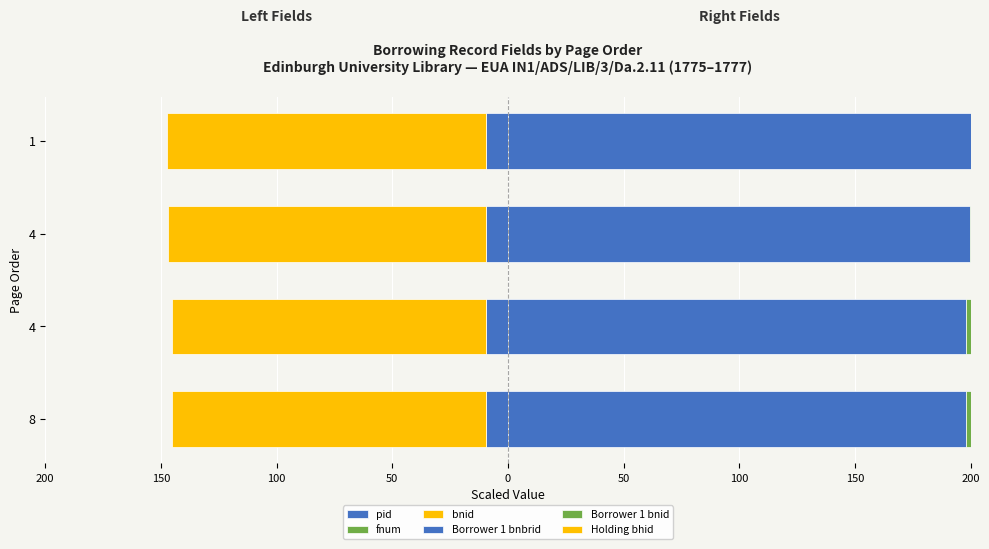

What is the highest value of the Borrower 1 bnbrid series?

200.0